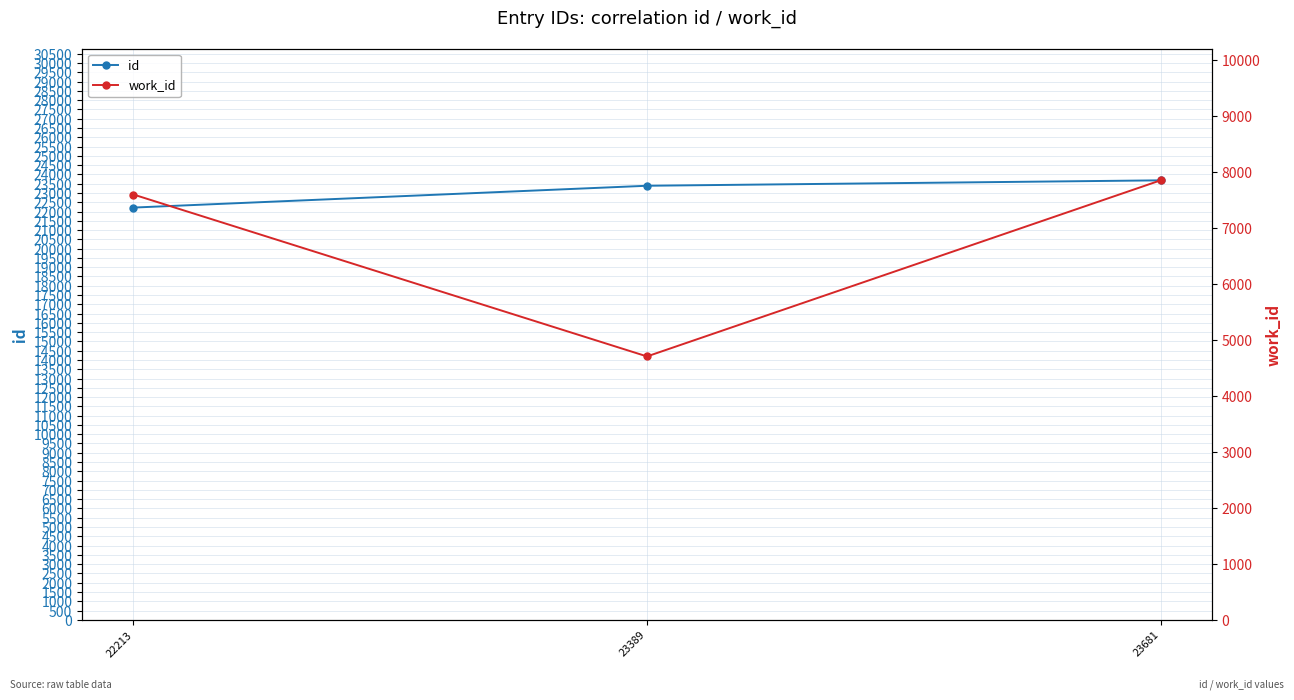

What is the spread (max minus min) of values at 22213?

14620